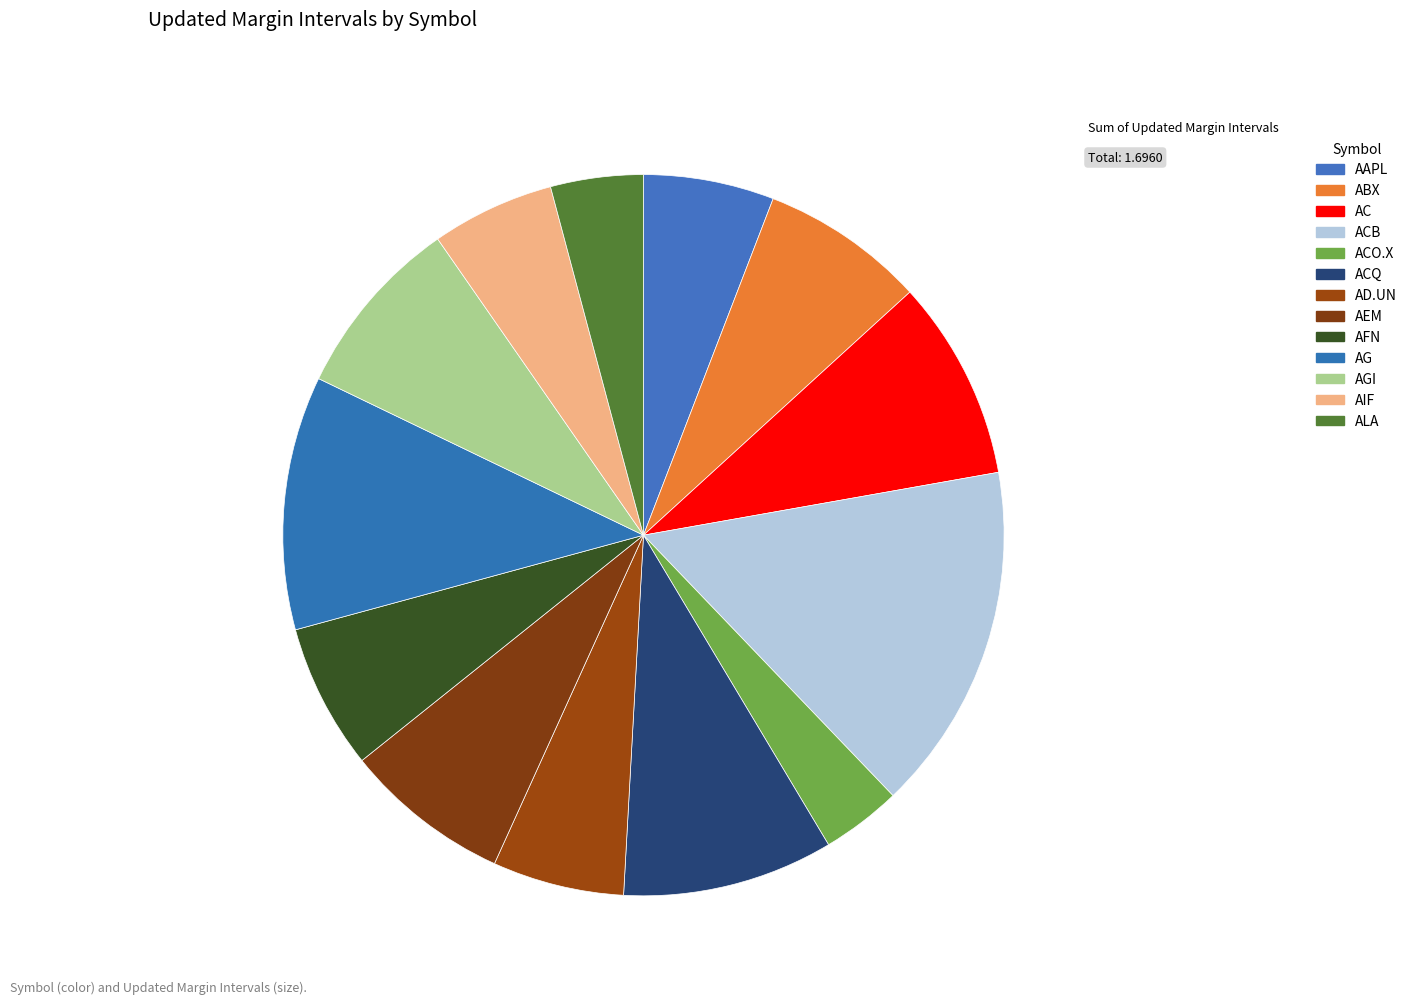

How many slices are in this pie chart?

13